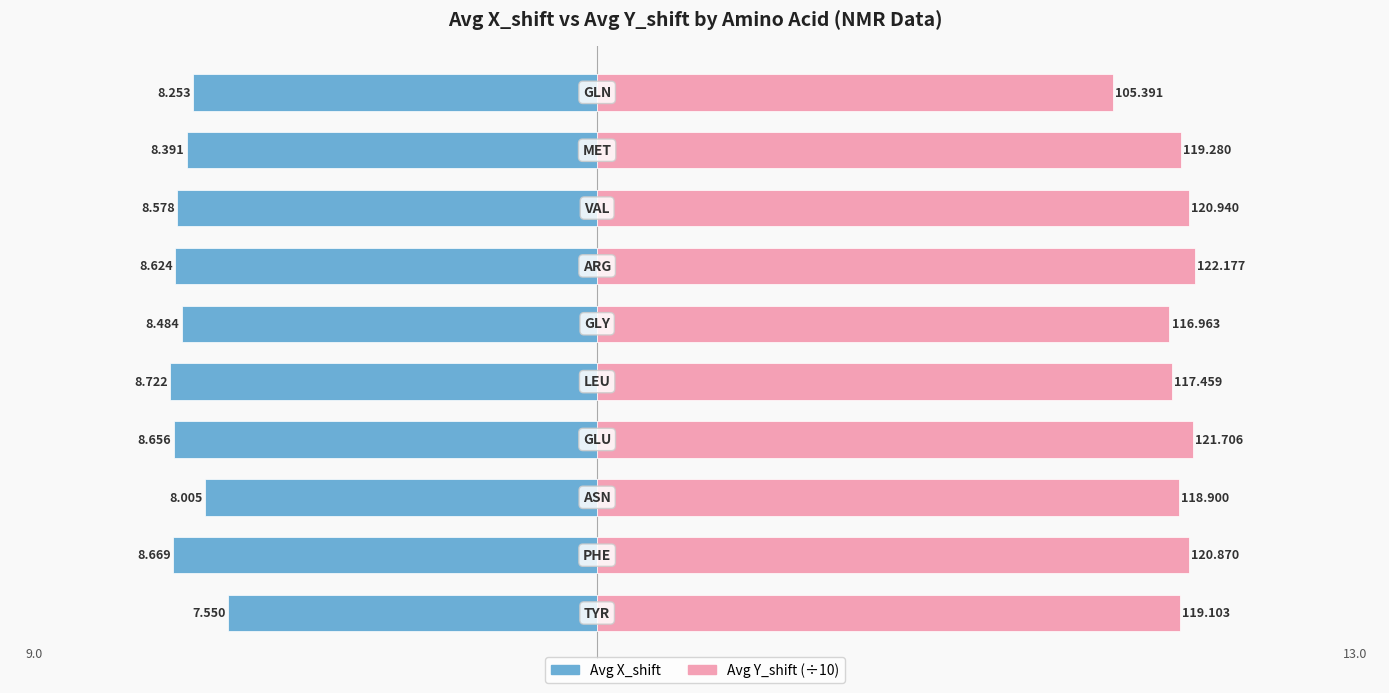

What are all the series names shown in the legend?

Avg X_shift, Avg Y_shift